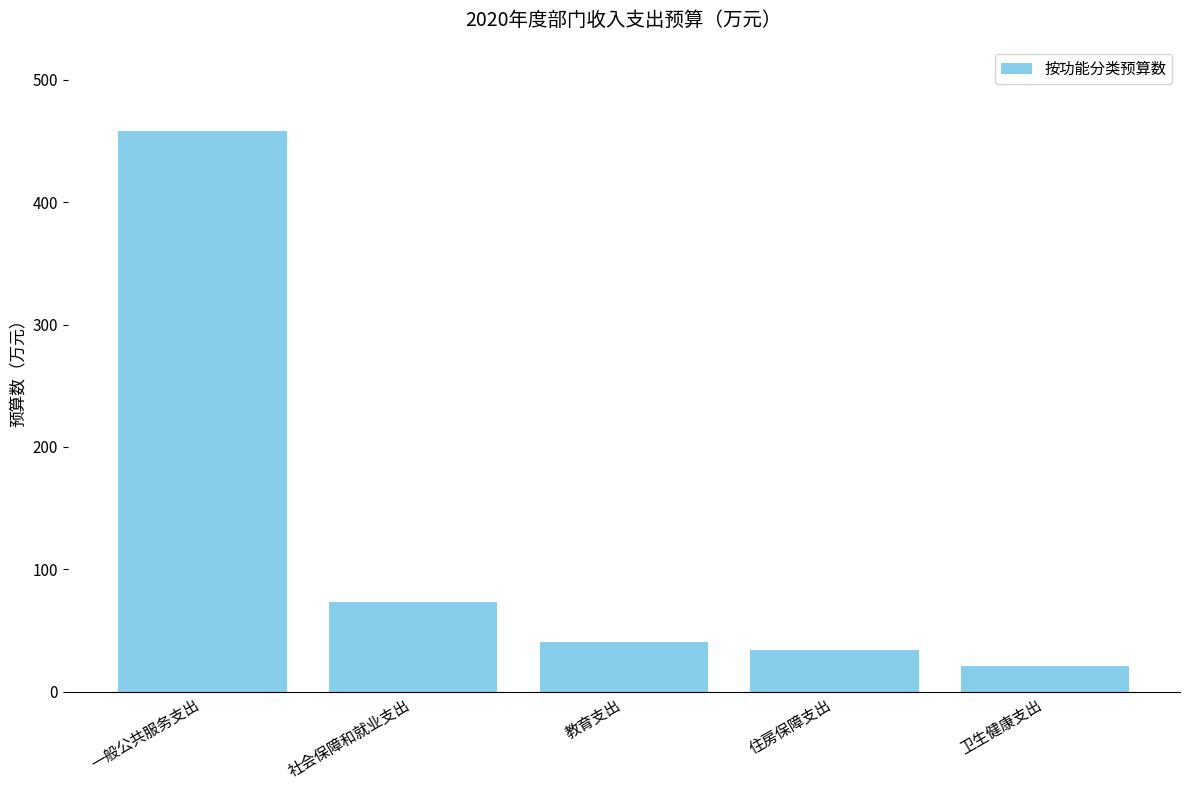

At which label does the data first exceed 40?

一般公共服务支出